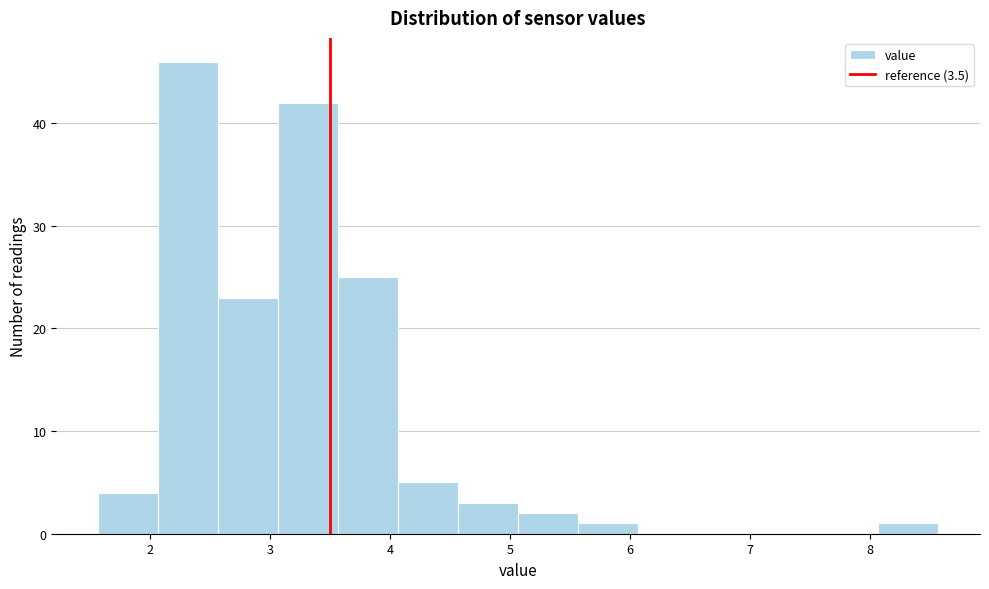

Reading left to right, transcribe this chart: for each bar, give the range it covers on the x-axis and its height. Neither the bar edges nor the heights are printed on the chart, so give them approximately, as read against the axes.

1.57 to 2.07: 4
2.07 to 2.57: 46
2.57 to 3.07: 23
3.07 to 3.57: 42
3.57 to 4.07: 25
4.07 to 4.57: 5
4.57 to 5.07: 3
5.07 to 5.57: 2
5.57 to 6.07: 1
6.07 to 6.57: 0
6.57 to 7.07: 0
7.07 to 7.57: 0
7.57 to 8.07: 0
8.07 to 8.57: 1